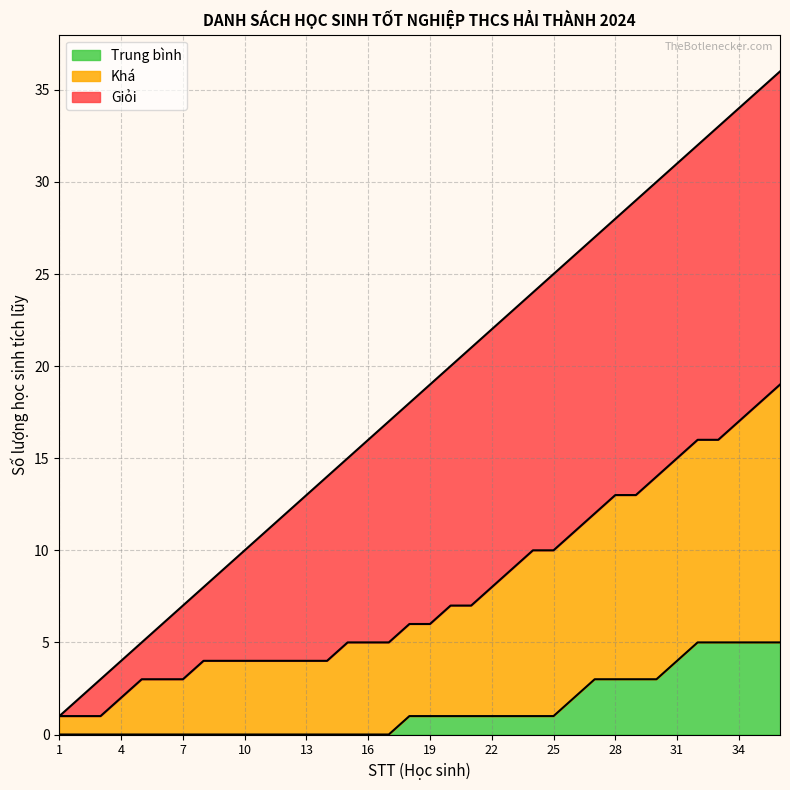

True or false: Gioi has more than 1 points higher than both neighbors.

False